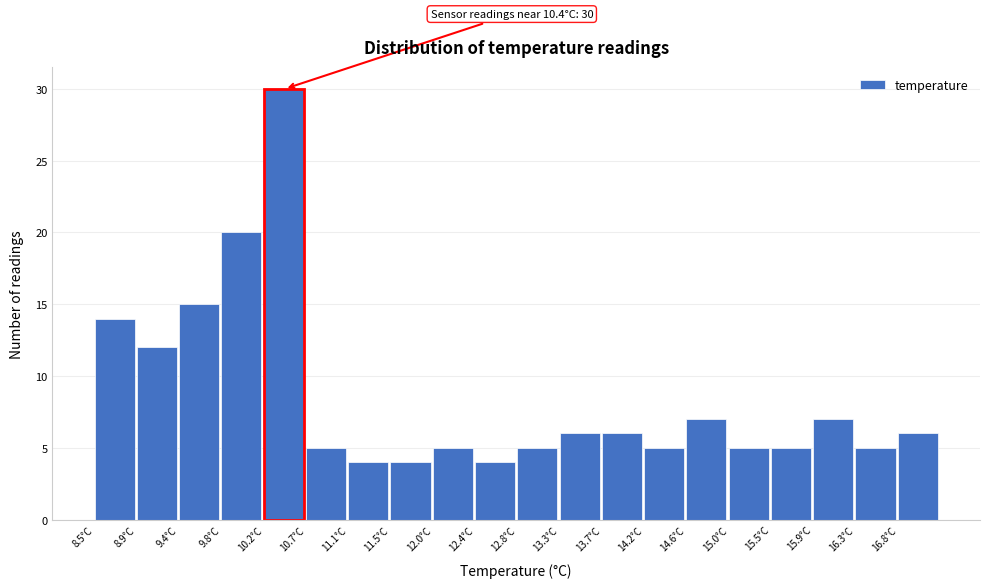

Over which range of the x-axis is the bar tallest?

10.240 to 10.675